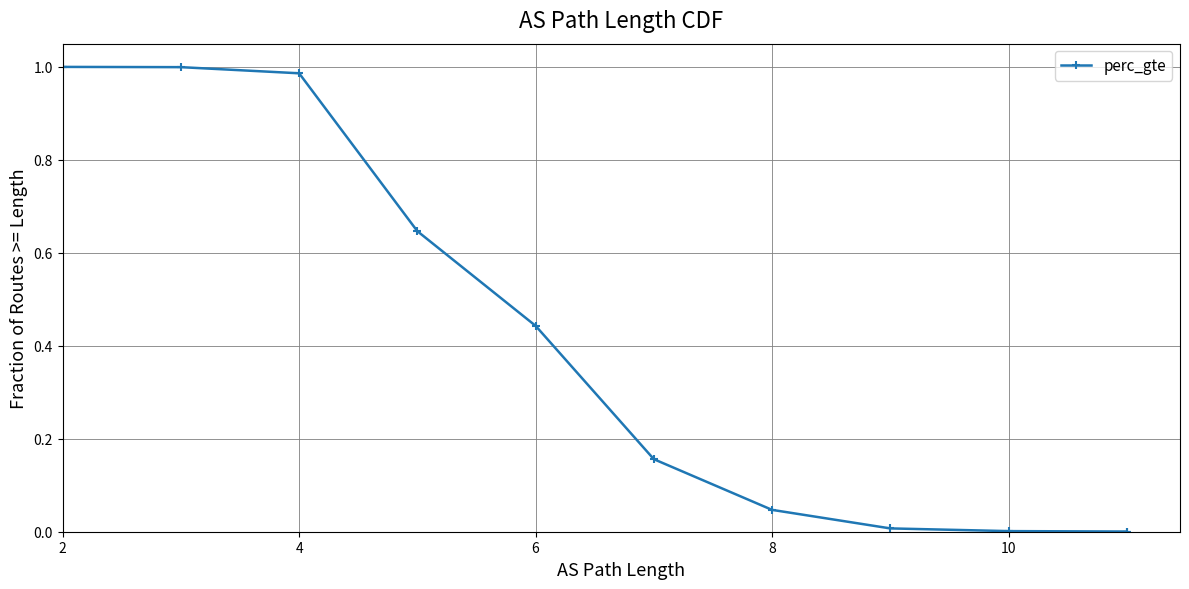

How many lines are shown in the chart?

1